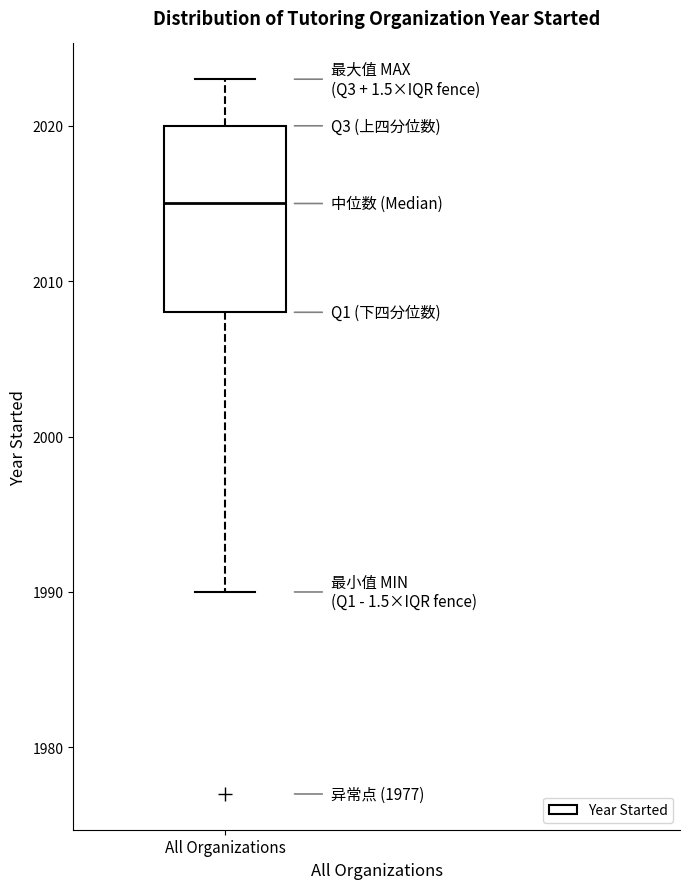

Where is the lower edge of the box for All Organizations on the y-axis? The values are not printed on the chart, so give them approximately, as read against the axis.

2008